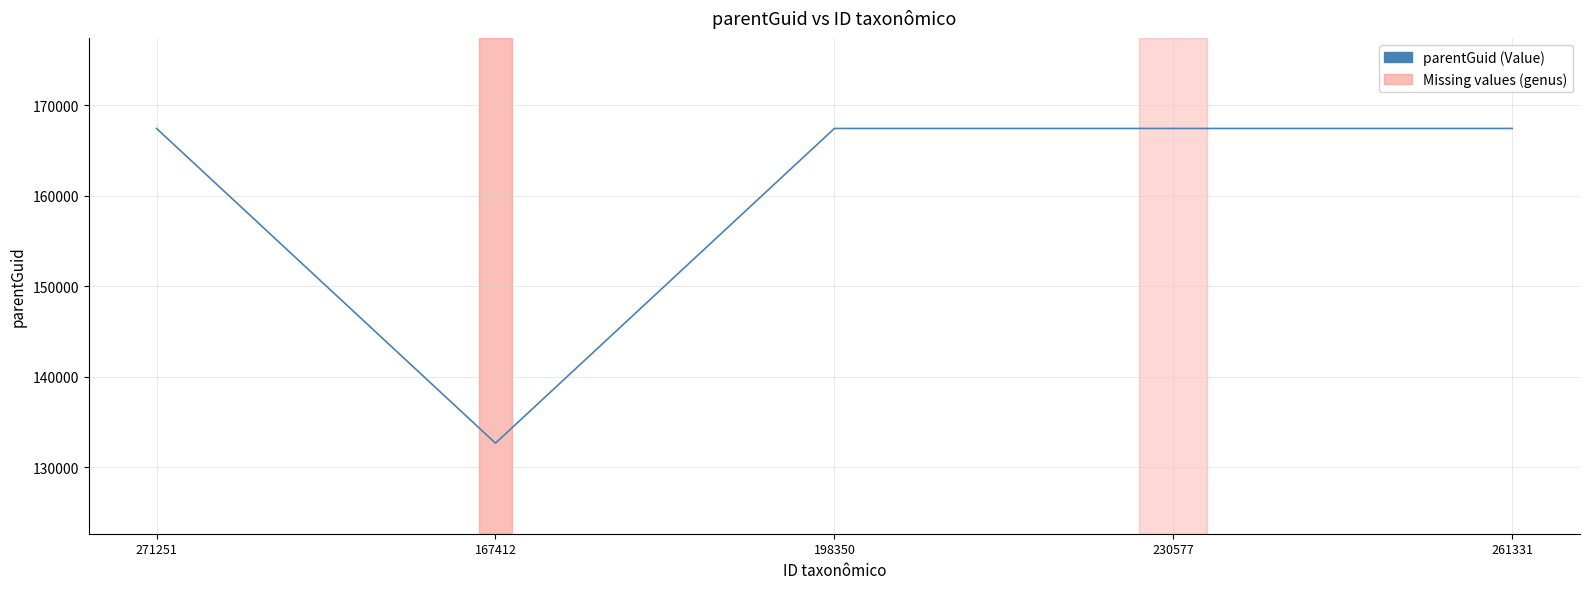

True or false: the data has more than 1 interior local peaks.

False